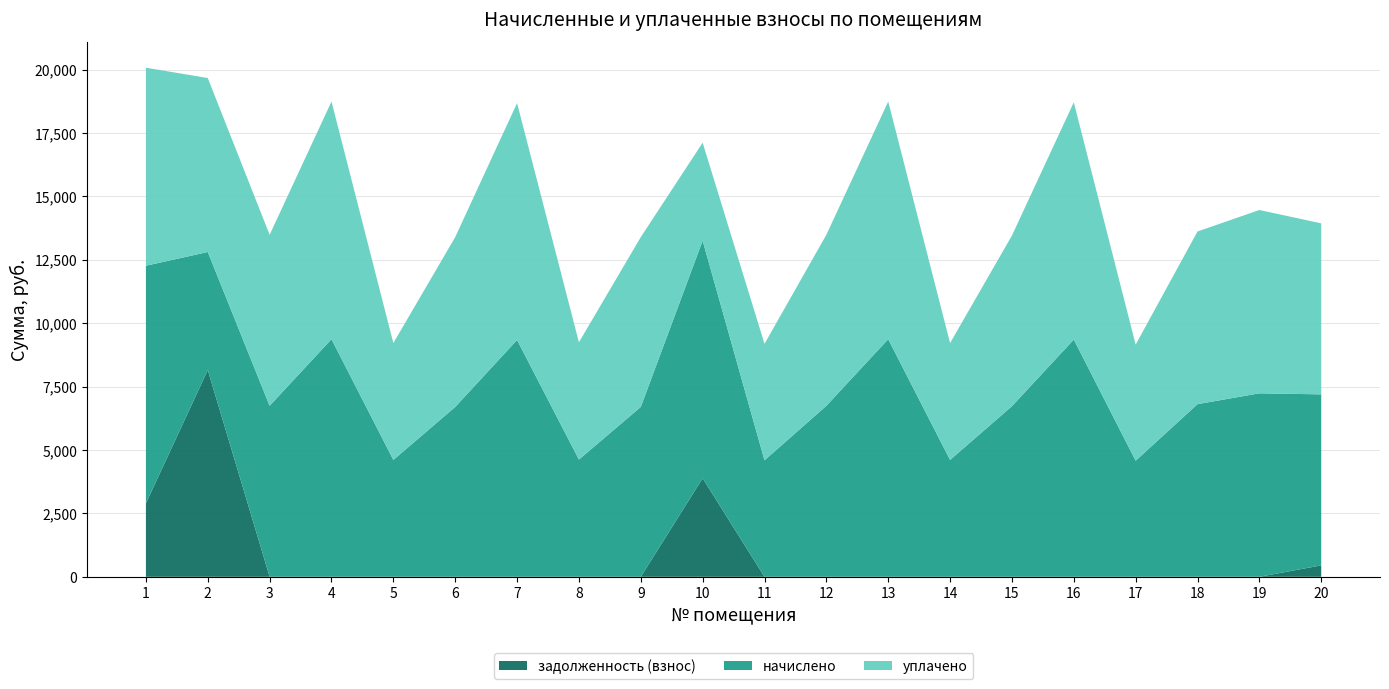

Reading left to right, what are all the values shown in this chart?

задолженность (взнос): 2895.8	8152.1	0.0	0.0	0.0	0.0	0.0	0.0	0.0	3885.0	0.0	0.0	0.0	0.0	0.0	0.0	0.0	0.0	0.0	450.4
начислено: 9369.5	4654.1	6743.0	9369.6	4608.0	6697.0	9338.8	4623.4	6697.0	9369.6	4592.6	6743.0	9369.6	4608.0	6727.7	9354.2	4577.3	6807.7	7234.6	6743.0
уплачено: 7807.9	6859.9	6743.0	9369.6	4608.0	6697.0	9338.8	4623.4	6697.0	3862.0	4592.6	6743.0	9369.6	4608.0	6727.7	9354.2	4577.3	6807.7	7228.0	6742.7